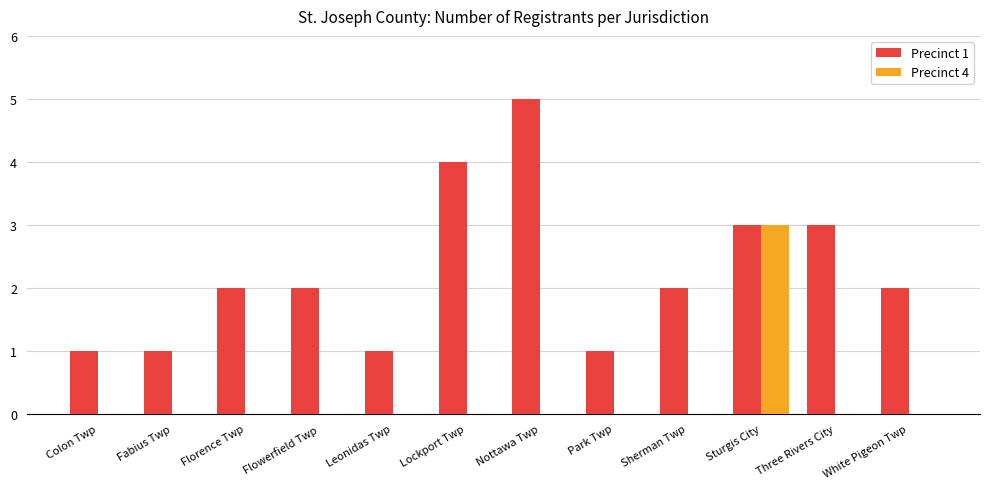

The Precinct 4 series shows 0 at White Pigeon Twp. True or false?

True